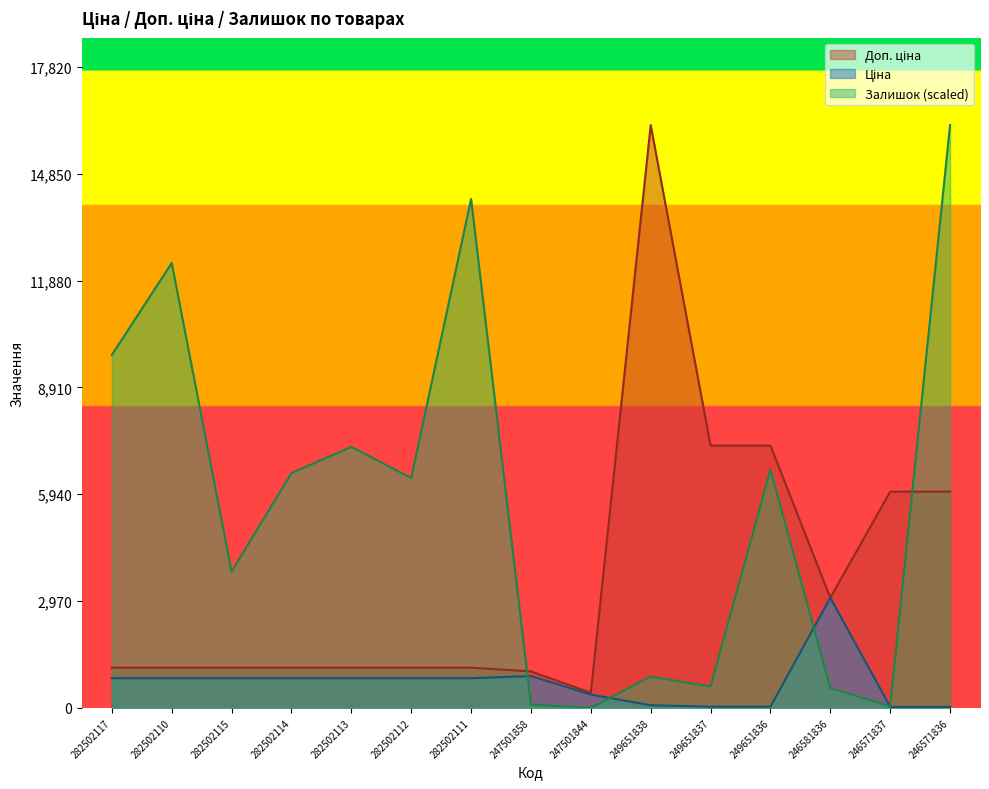

How many times do Ціна and Залишок cross each other?

4